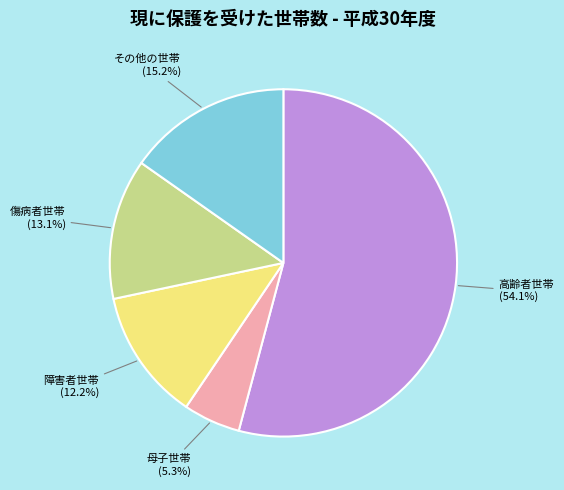

Is there any slice that represents more than half of the pie?

Yes